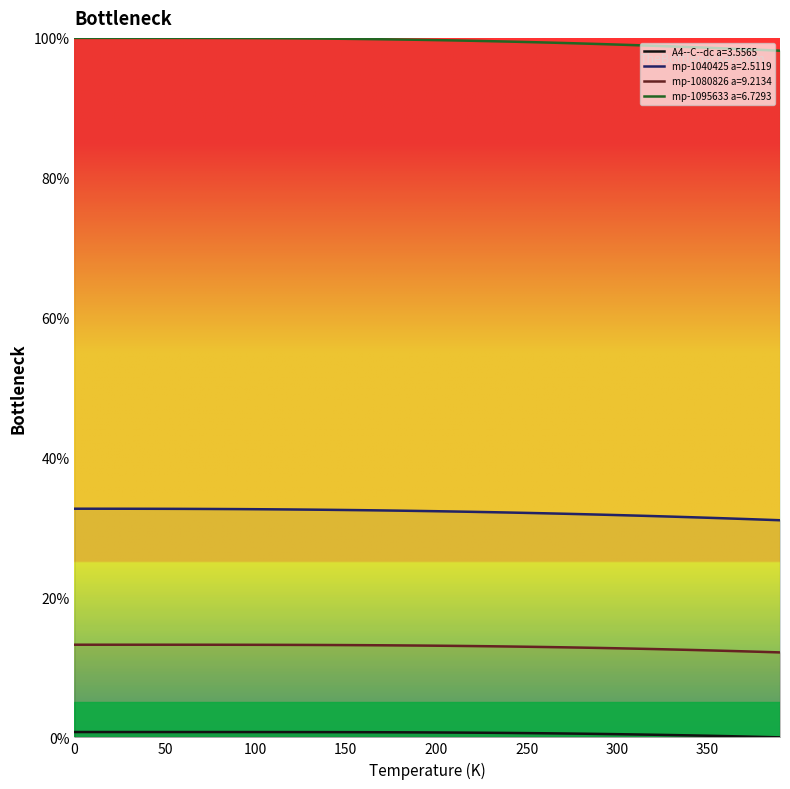

True or false: mp-1040425 a=2.5119 and A4--C--dc a=3.5565 cross at least once.

False